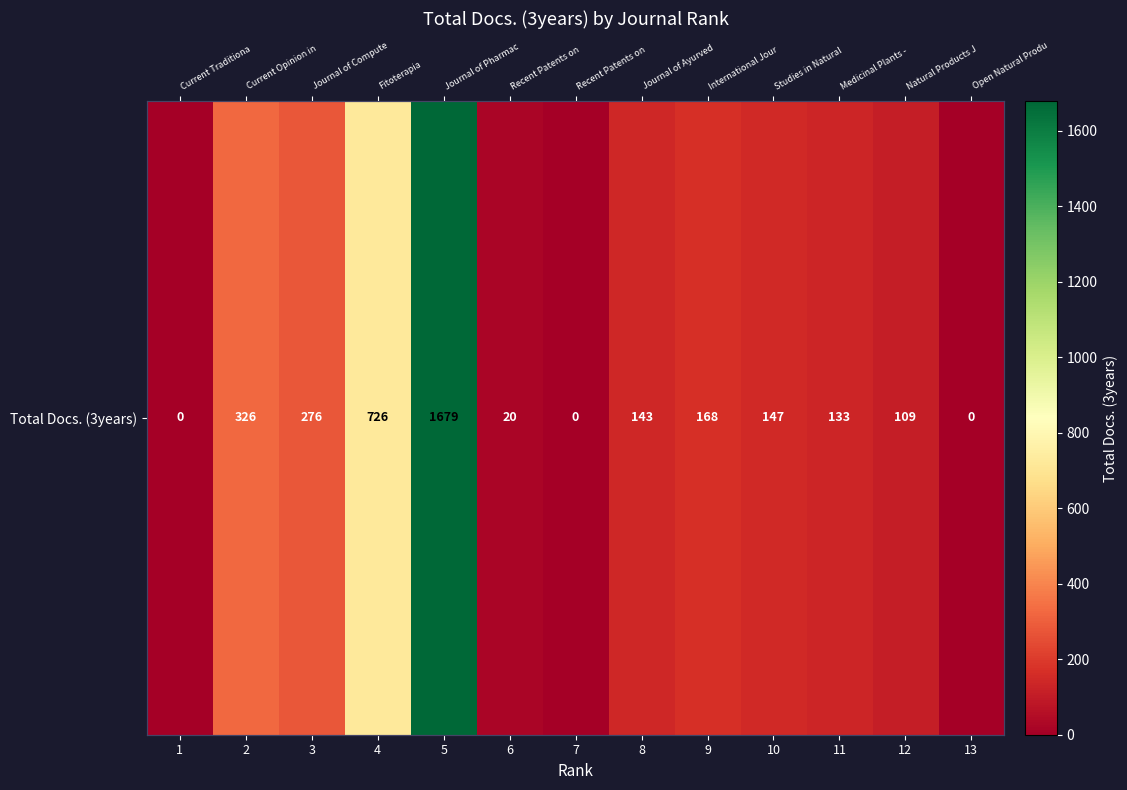

Count the number of categories in the chart.

13